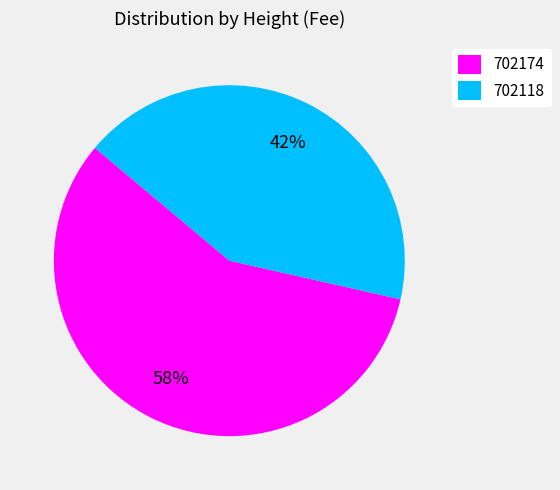

Combined, do 702118 and 702174 account for over 50%?

Yes